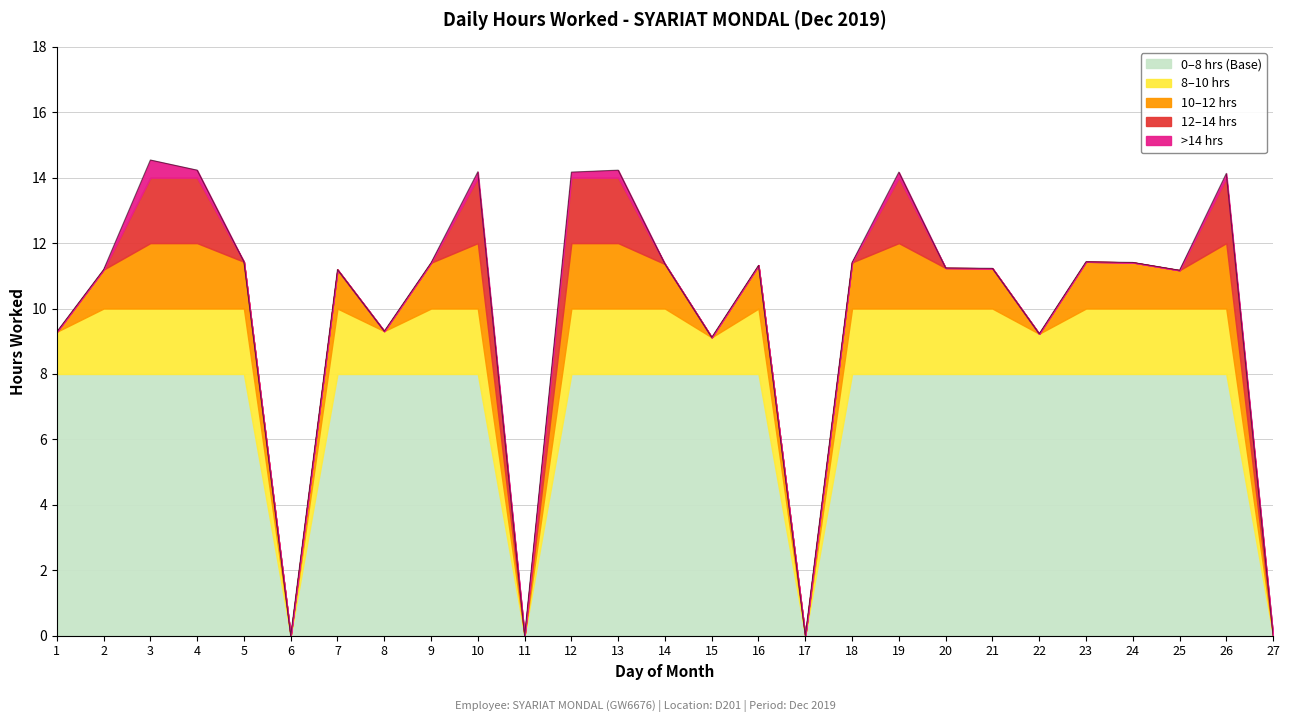

Rank the categories by value from highest to lowest.

3, 4, 13, 10, 12, 19, 26, 5, 23, 18, 24, 9, 14, 16, 20, 21, 2, 7, 25, 8, 1, 22, 15, 6, 11, 17, 27